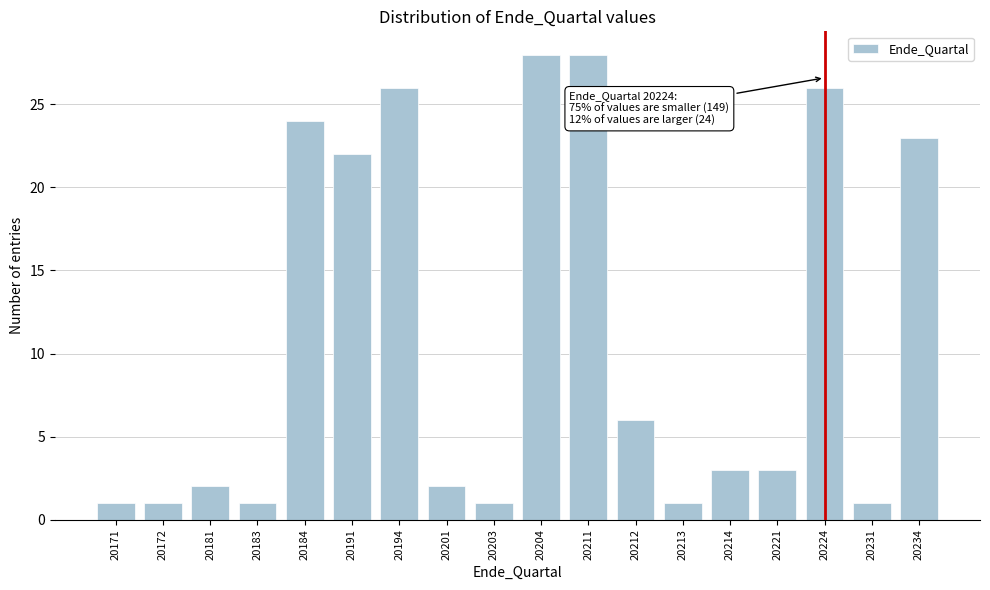

Reading left to right, transcribe all the data shown in this chart.

20171=1	20172=1	20181=2	20183=1	20184=24	20191=22	20194=26	20201=2	20203=1	20204=28	20211=28	20212=6	20213=1	20214=3	20221=3	20224=26	20231=1	20234=23